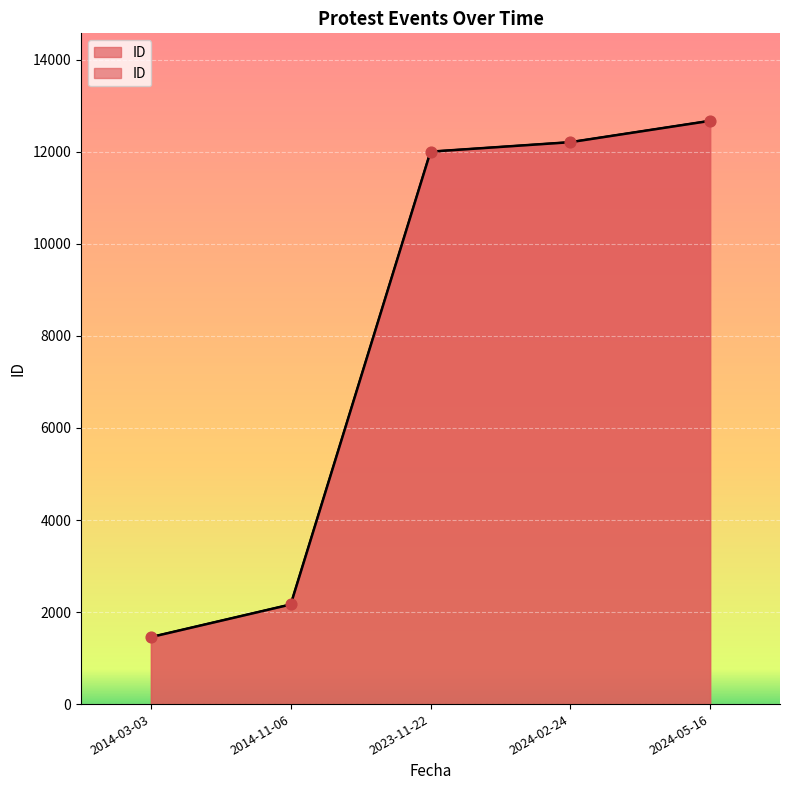

Which has a higher value, 2024-02-24 or 2014-11-06?

2024-02-24